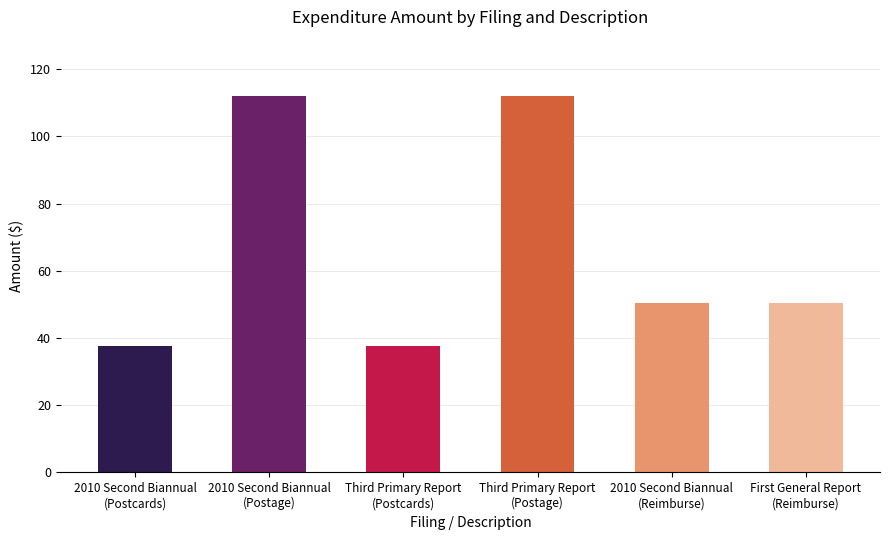

What is the value of the 2nd bar from the left?

112.0